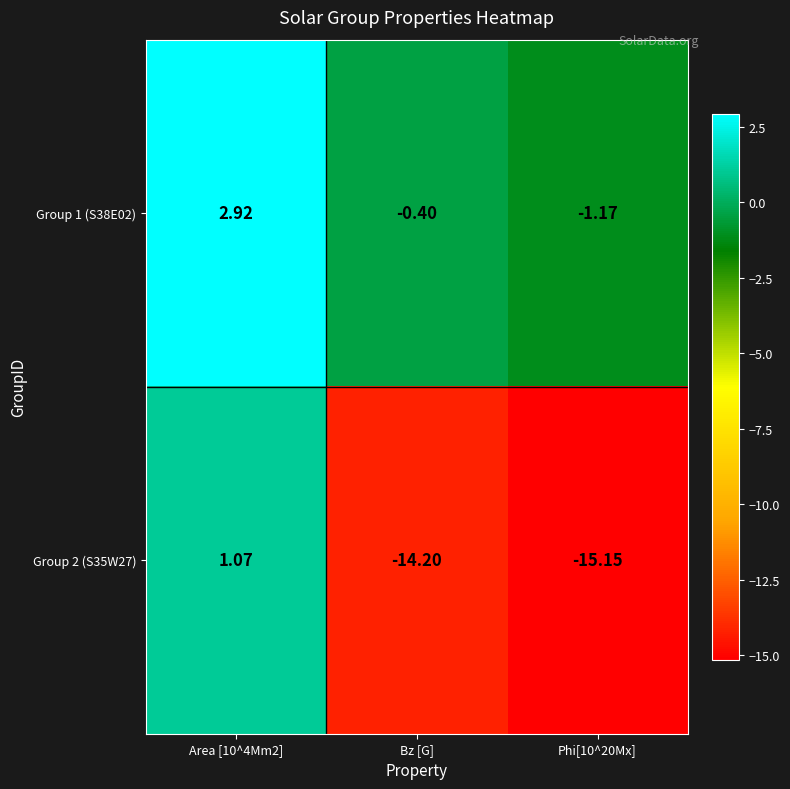

Rank the series by their average value, from lowest to highest.

Group 2 (S35W27), Group 1 (S38E02)